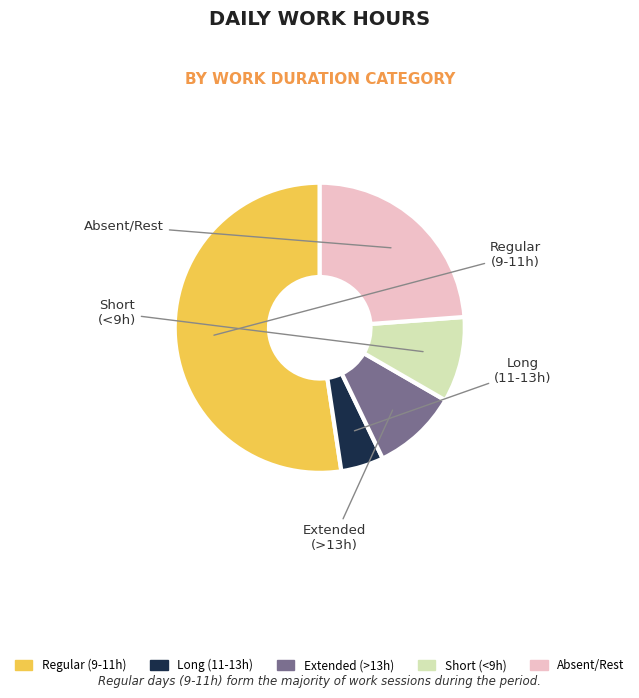

Does any single category account for the majority?

Yes